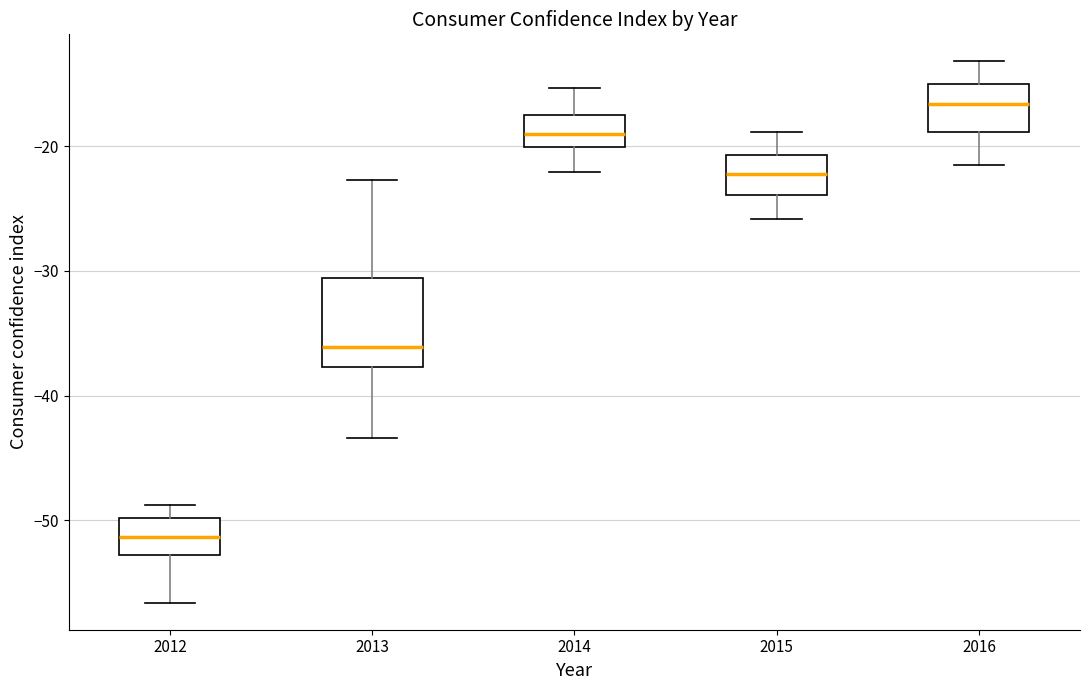

Where is the lower edge of the box at x = 2012 on the y-axis? The values are not printed on the chart, so give them approximately, as read against the axis.

-53